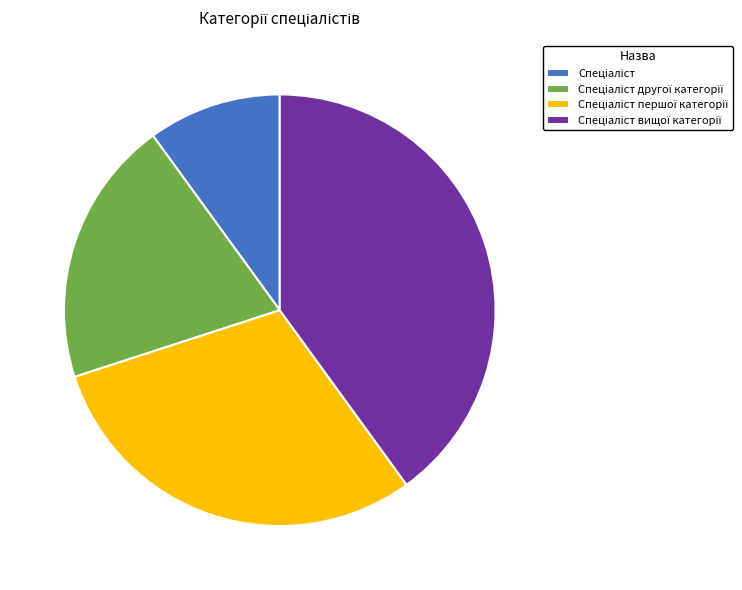

Does any single category account for the majority?

No